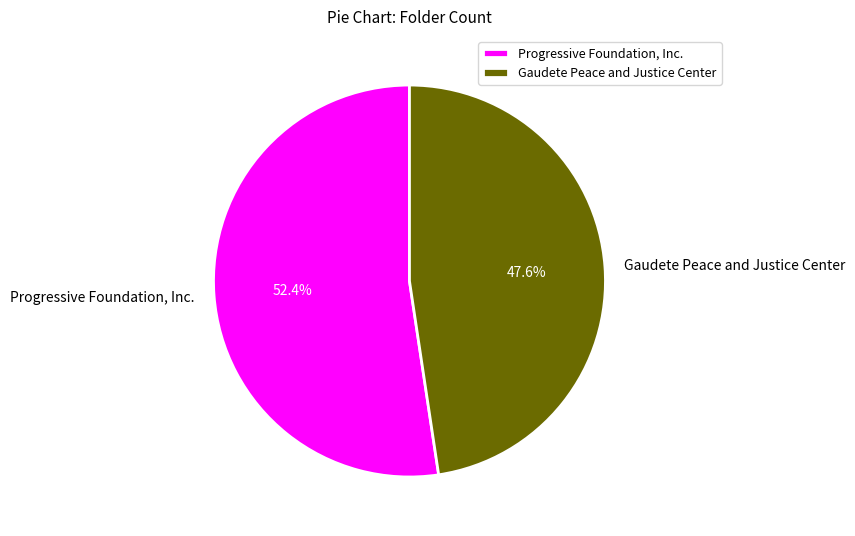

Approximately how many times larger is the value at Progressive Foundation, Inc. compared to Gaudete Peace and Justice Center?

1.1